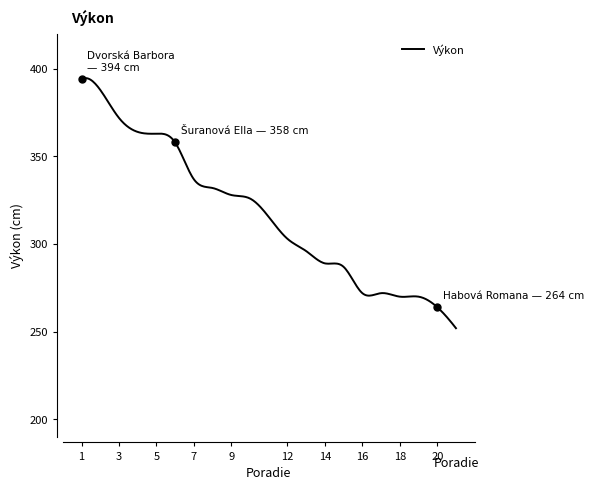

What is the smallest value displayed?

252.0